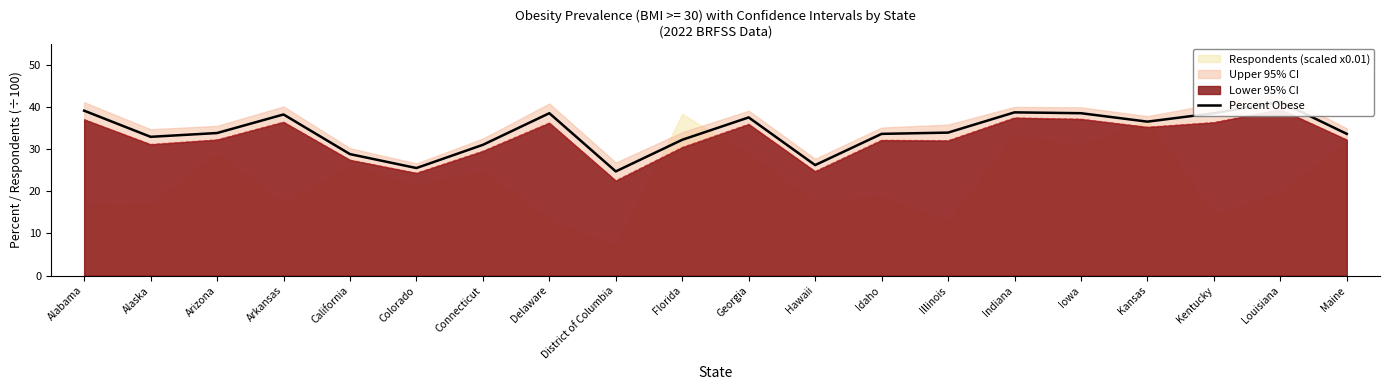

What is the difference between the values at Arizona and California?

5.0